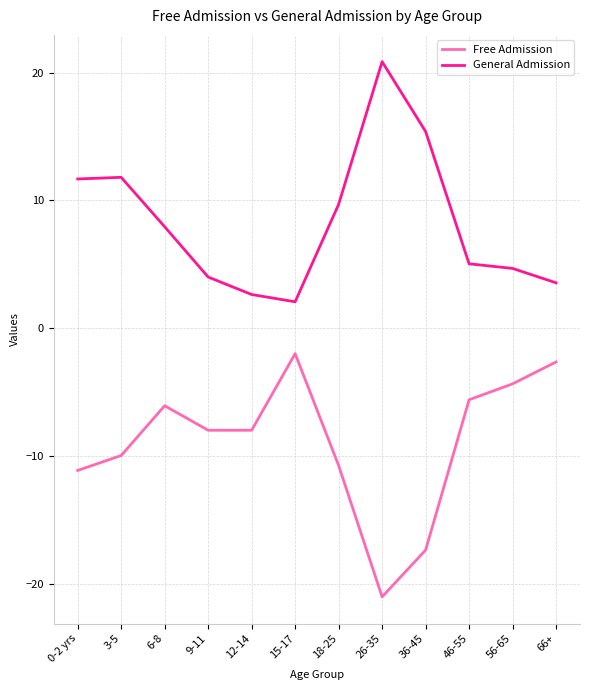

The value of Free Admission at 0-2 yrs is -11.1. True or false?

True